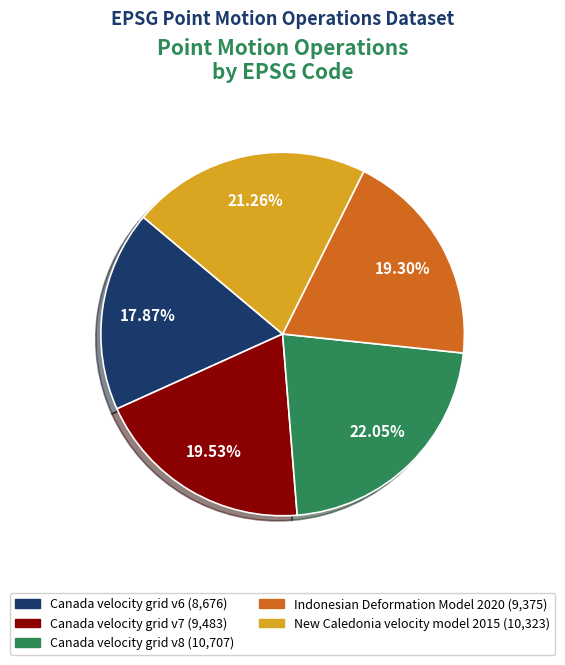

How many segments does this pie chart have?

5